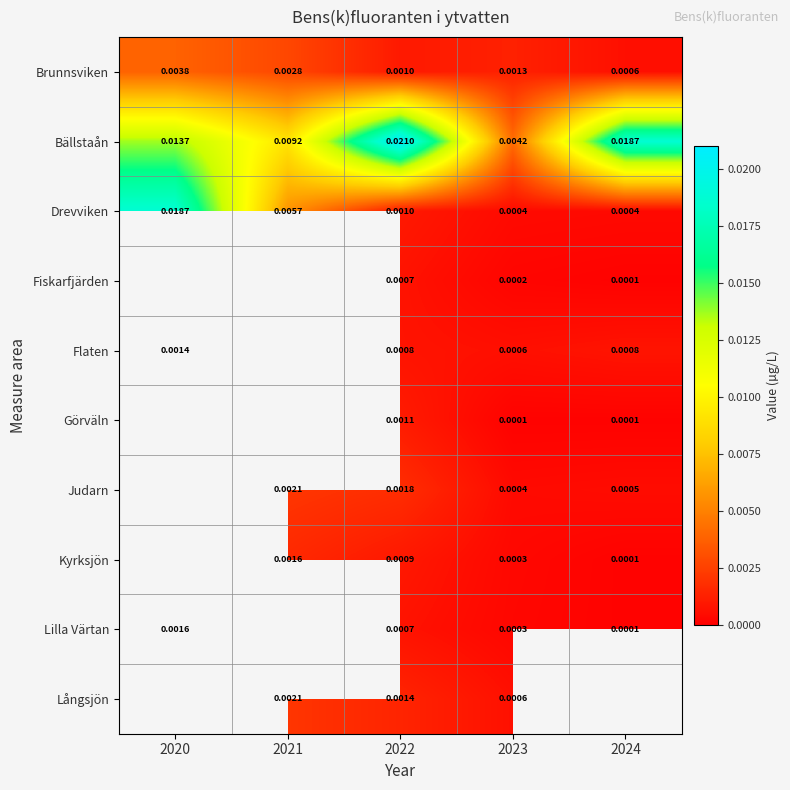

Is the value of Långsjön at 2022 greater than the value of Brunnsviken at 2022?

Yes